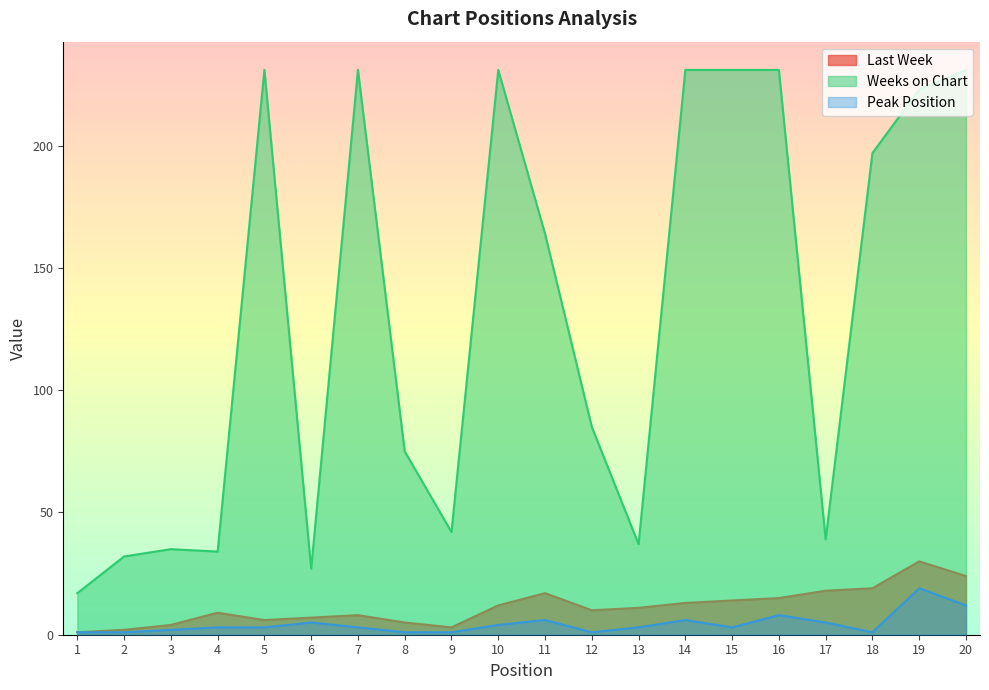

How many interior local valleys does the Last Week series have?

3